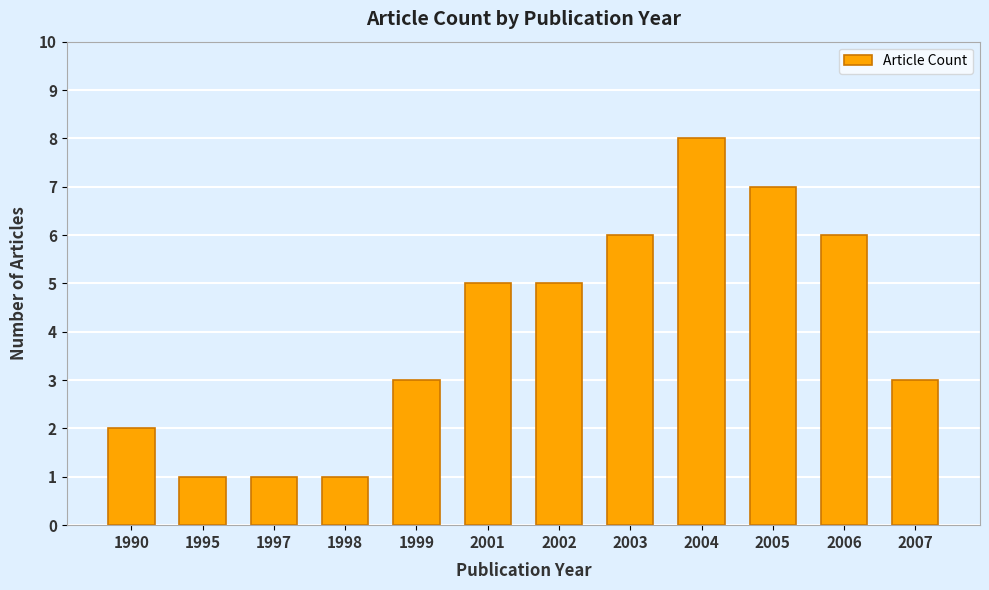

Which category has the highest value across all series?

2004